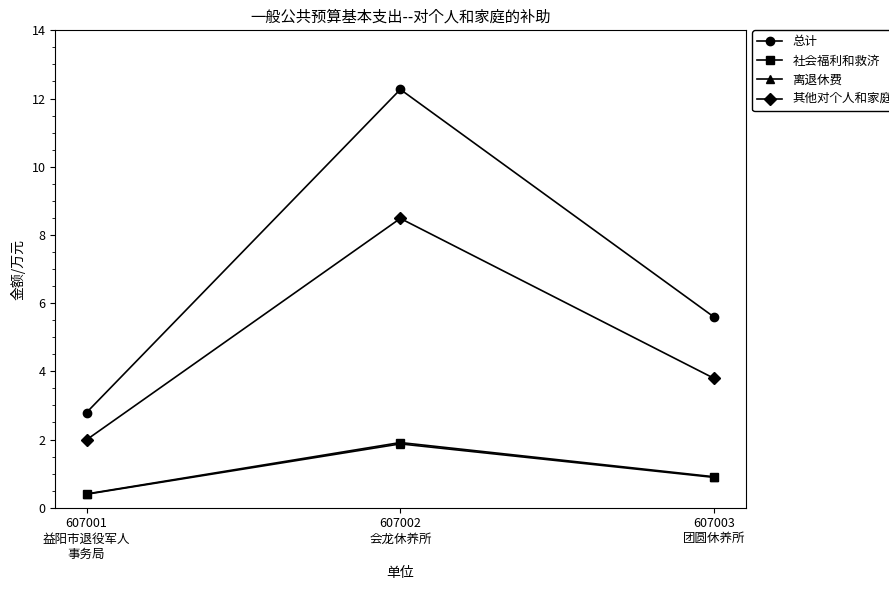

Which series has the widest spread of values?

总计